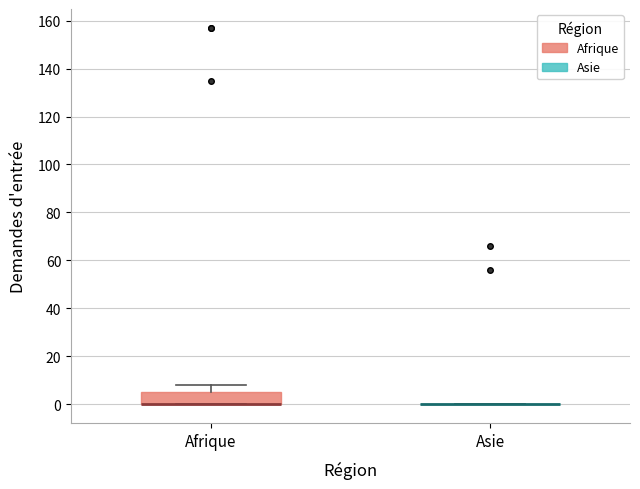

Reading left to right, transcribe this box plot: for each box, give where its median line is, the range the box spans, and where its two whiskers end, as read against the y-axis. The values are not printed on the chart, so give them approximately, as read against the axis.

Afrique: median 0 (drawn on the box's lower edge), box 0 to 6, whiskers 0 to 8
Asie: box collapsed to a line at 0, whiskers 0 to 0